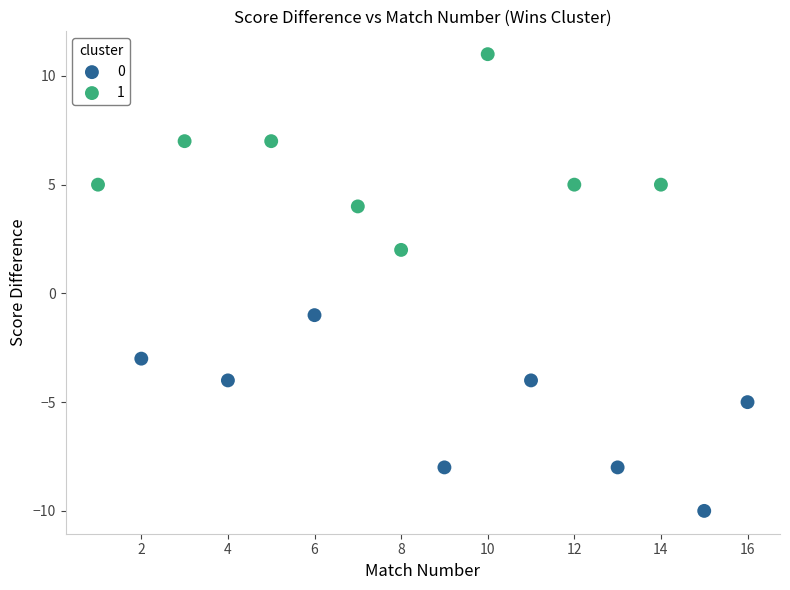

Which series reaches the minimum Y coordinate?

0